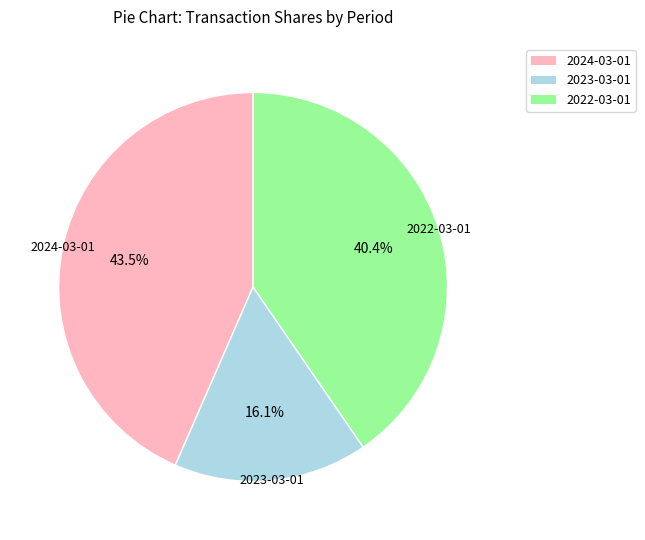

Count the number of slices in the pie.

3